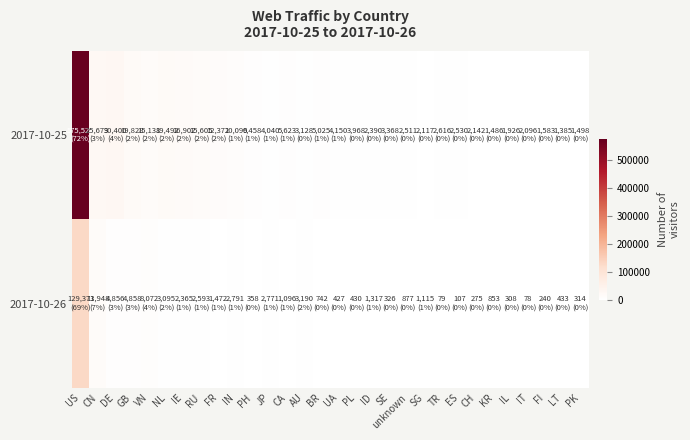

Rank the series by their average value, from lowest to highest.

2017-10-26, 2017-10-25